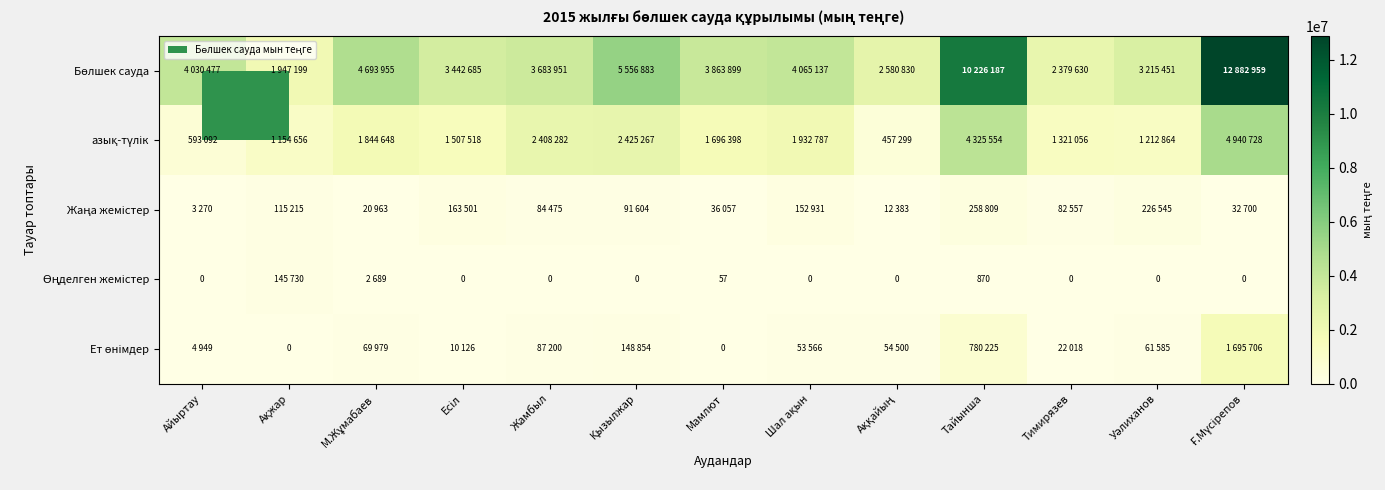

Which label corresponds to the smallest value in the chart?

Айыртау